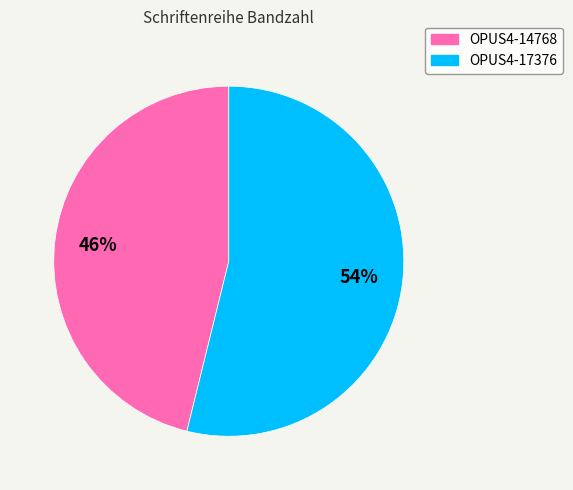

How many slices are in this pie chart?

2